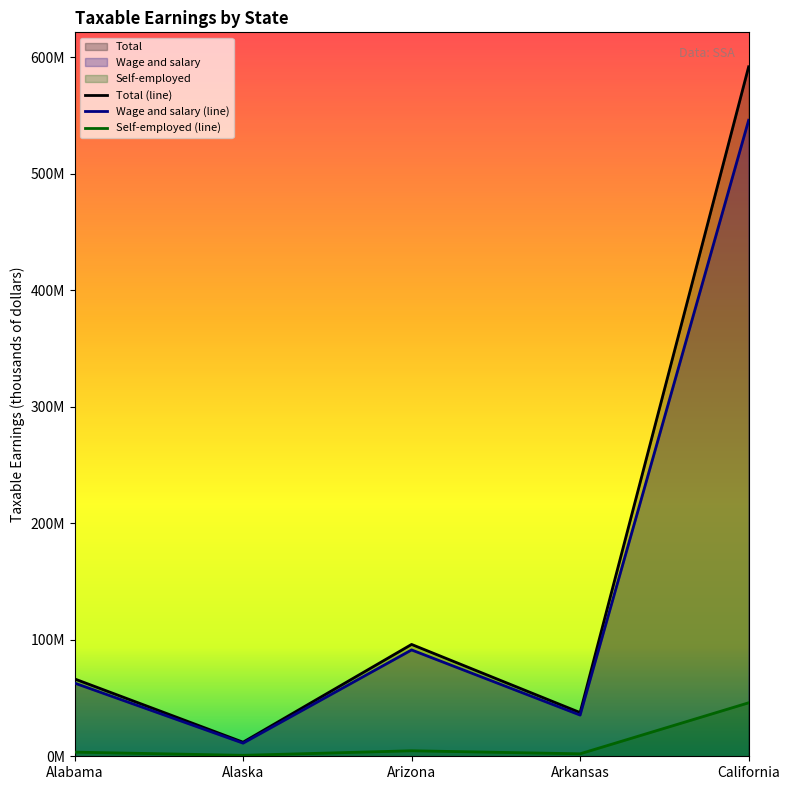

Which label corresponds to the smallest value in the chart?

Alaska